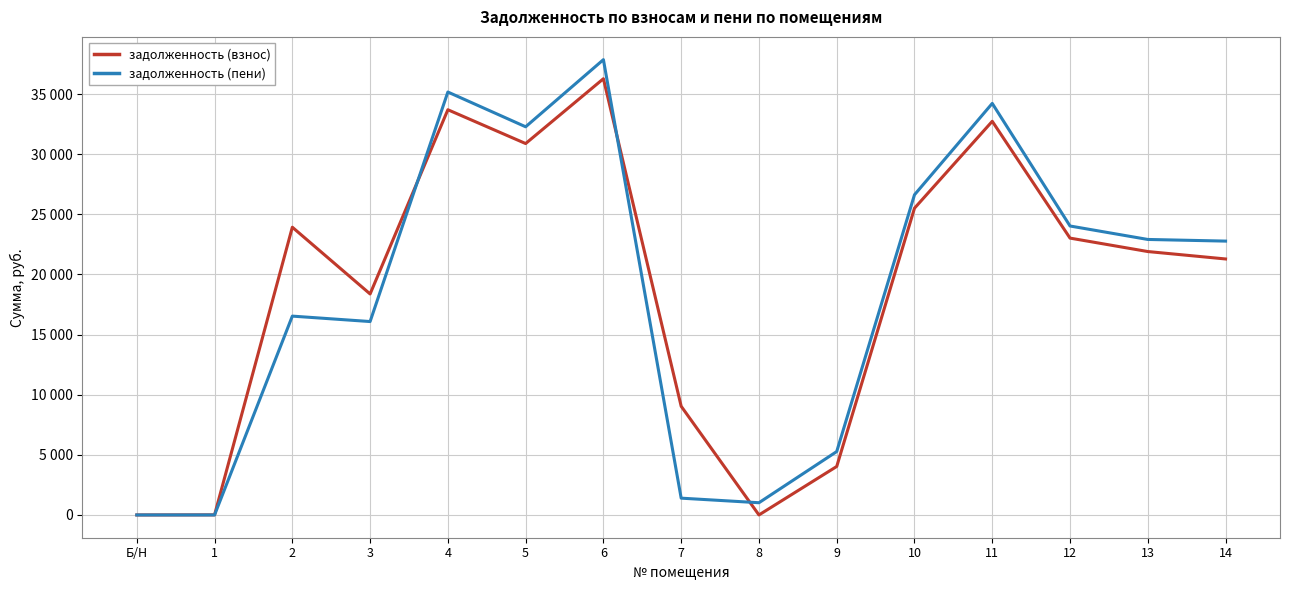

Rank the series by their maximum value, from highest to lowest.

задолженность (пени), задолженность (взнос)